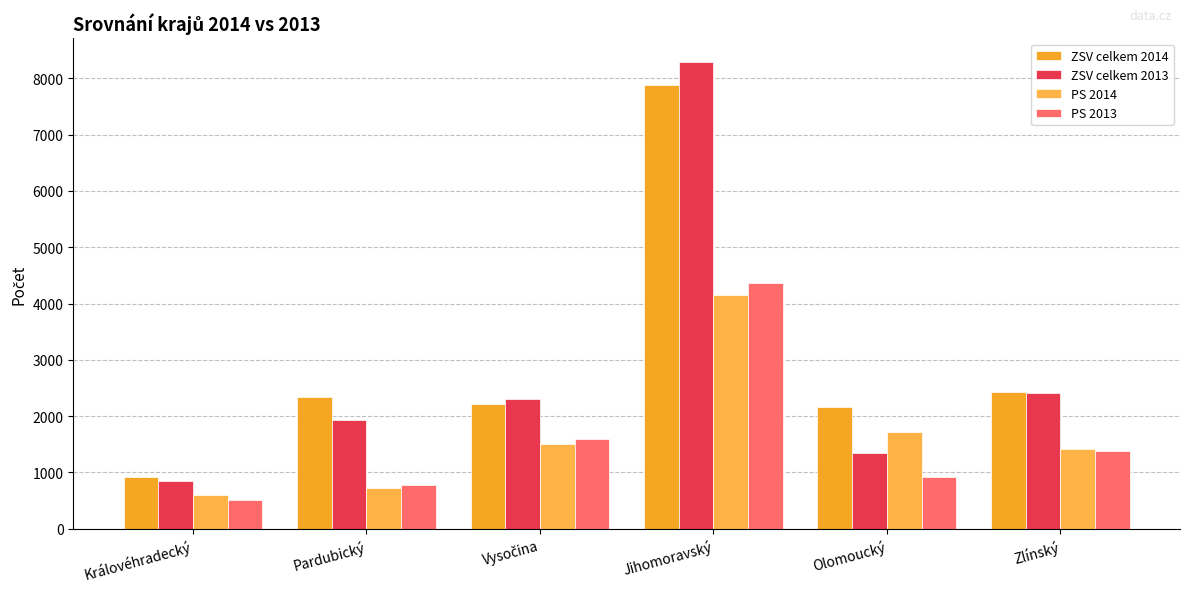

Which category has the highest value across all series?

Jihomoravský